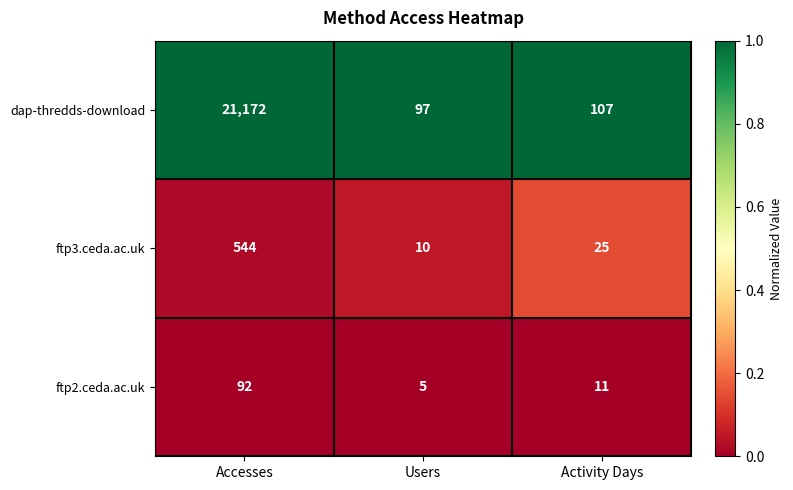

Reading right to left, what are all the values shown in this chart?

dap-thredds-download: 107	97	21172
ftp3.ceda.ac.uk: 25	10	544
ftp2.ceda.ac.uk: 11	5	92